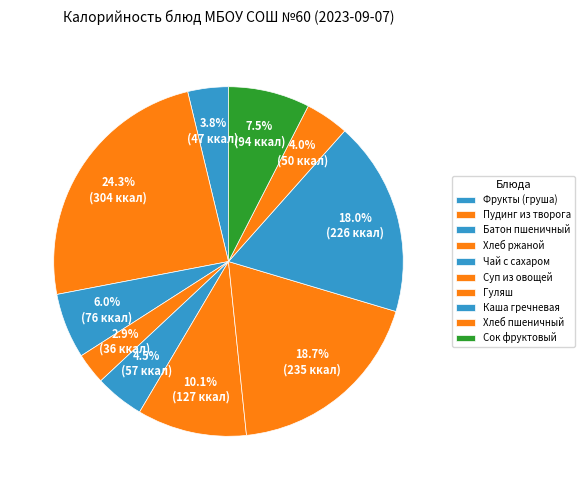

What percentage is the Суп из овощей slice, to the nearest percent?

10%